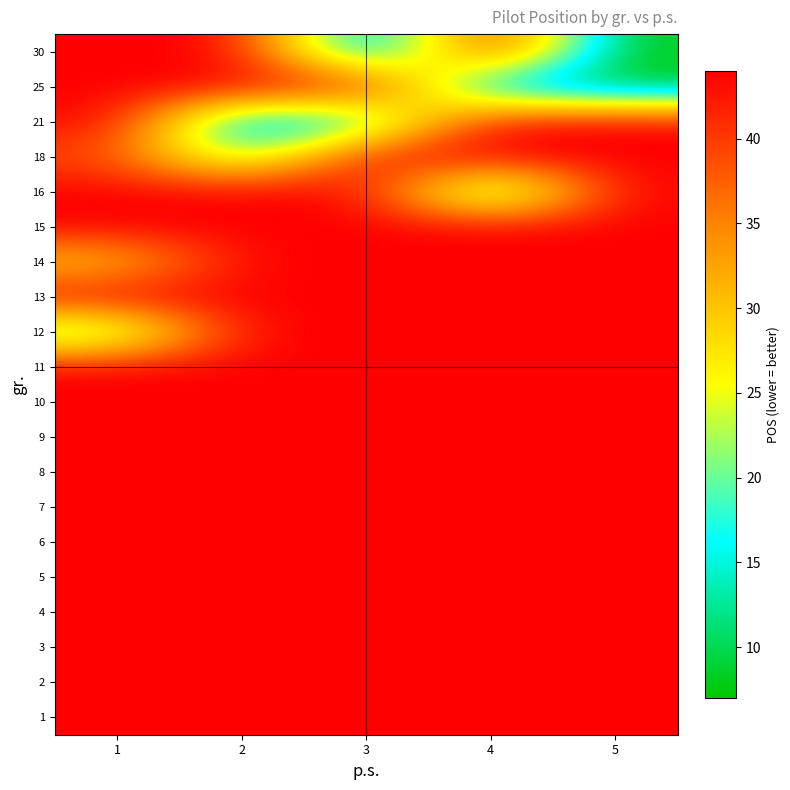

At which category is the sum across all series the highest?

1